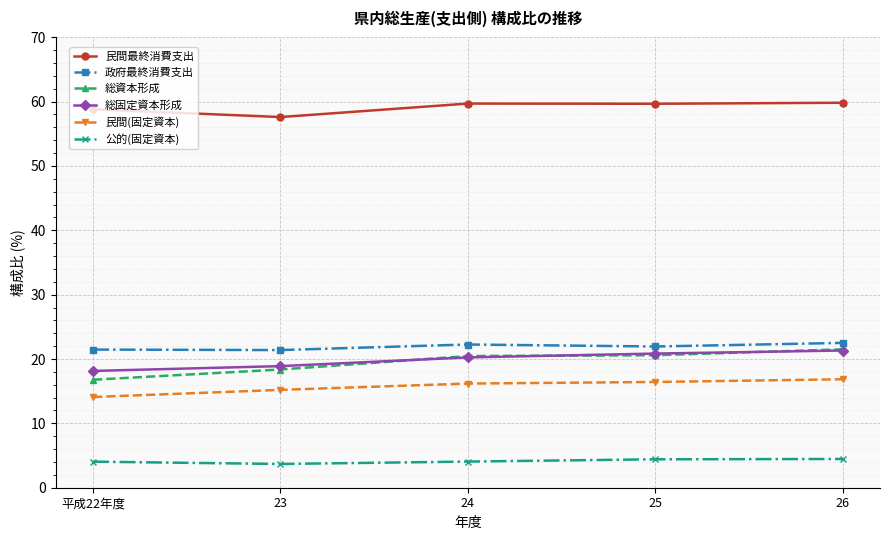

What is the sum of all 総固定資本形成 values?

99.5